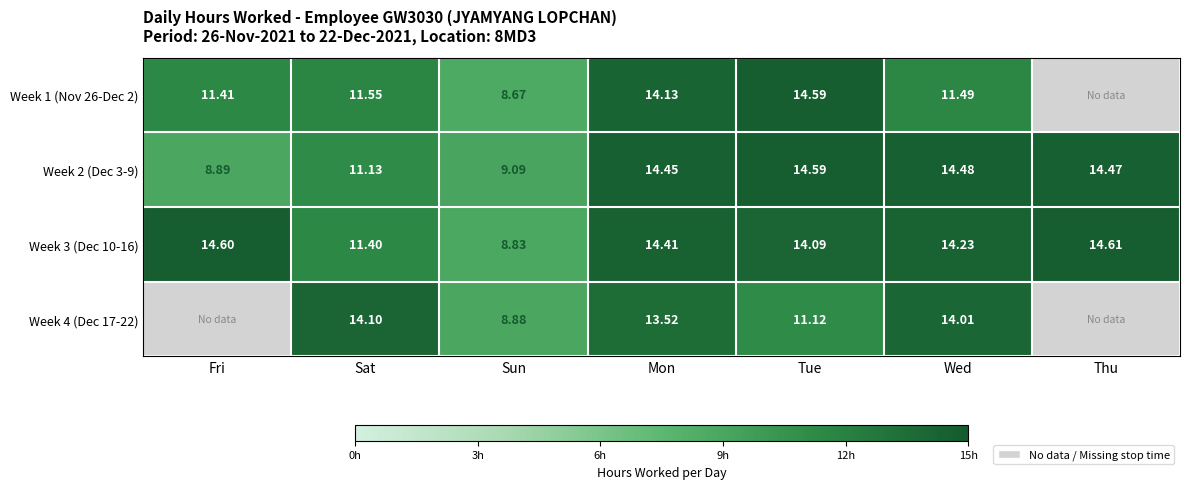

Is it true that Week 1 (Nov 26-Dec 2) equals 4.7 at Fri?

False